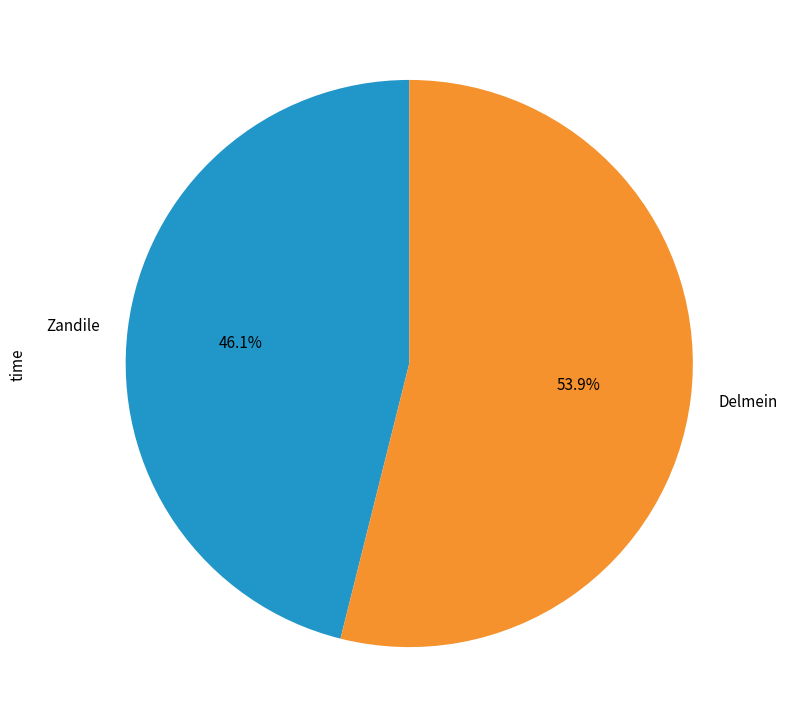

True or false: Delmein accounts for 60% of the total.

False